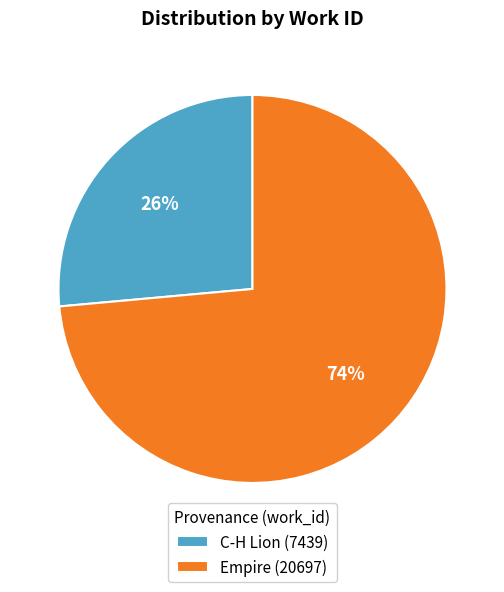

How many slices are in this pie chart?

2